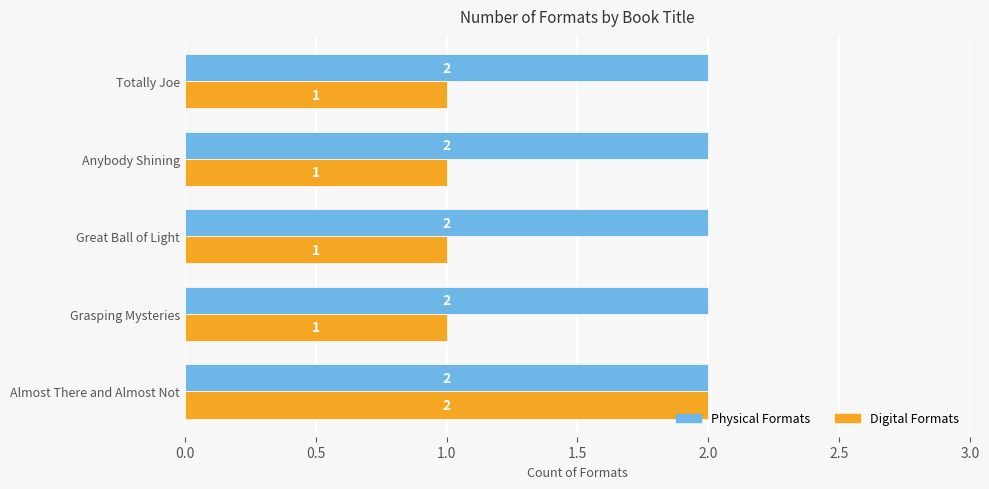

What is the lowest value of the Digital Formats series?

1